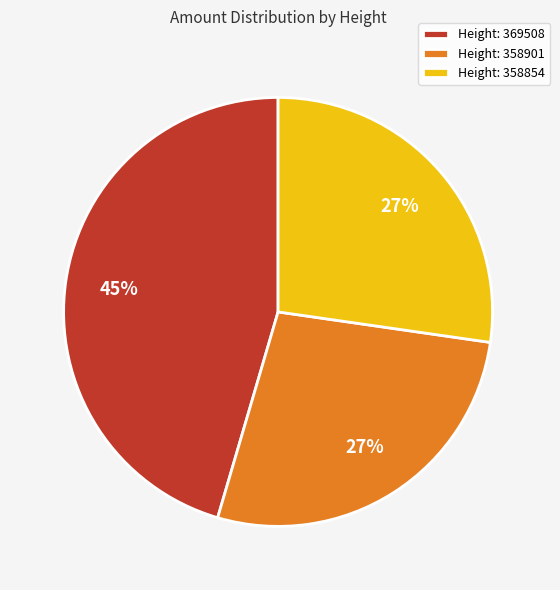

To the nearest percent, what is the difference between the largest and smallest slice percentages?

18%